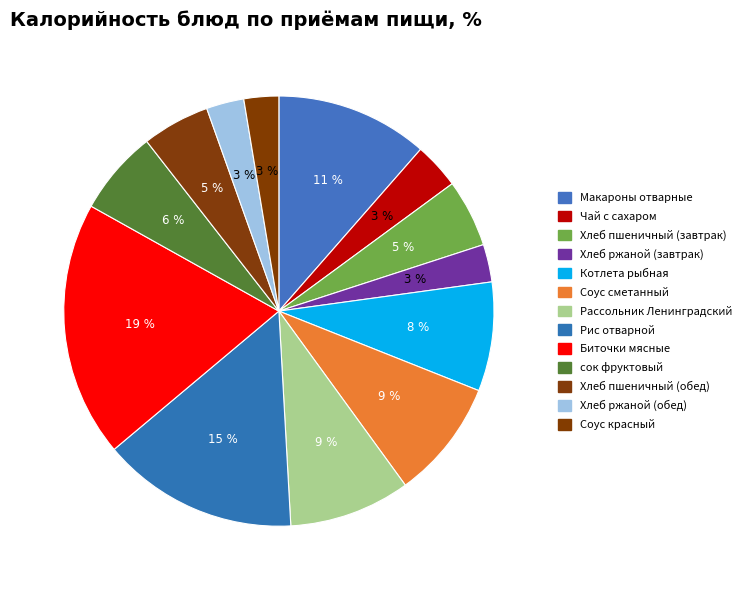

Is there a majority slice in this chart?

No